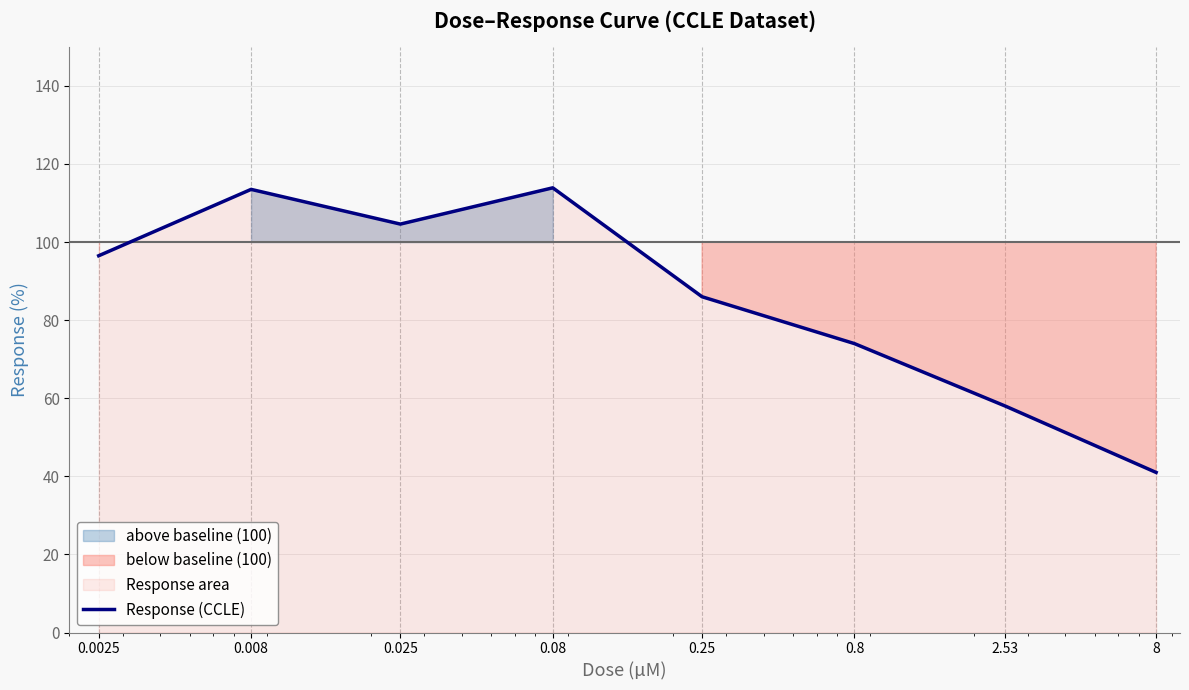

How many lines are shown in the chart?

1